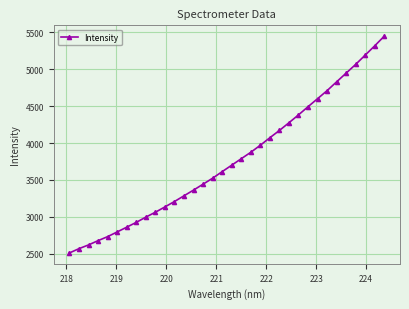

What is the value of the 2nd point from the left?

2571.6